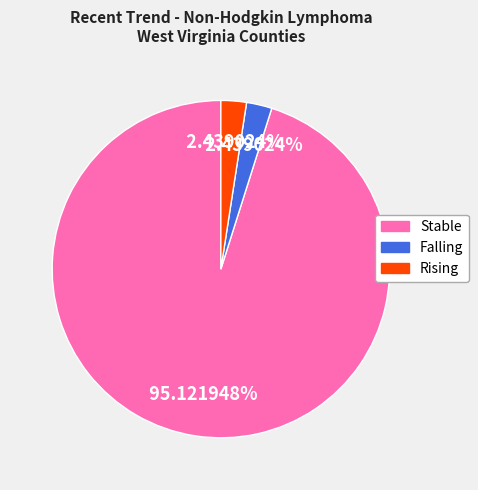

Is there a majority slice in this chart?

Yes